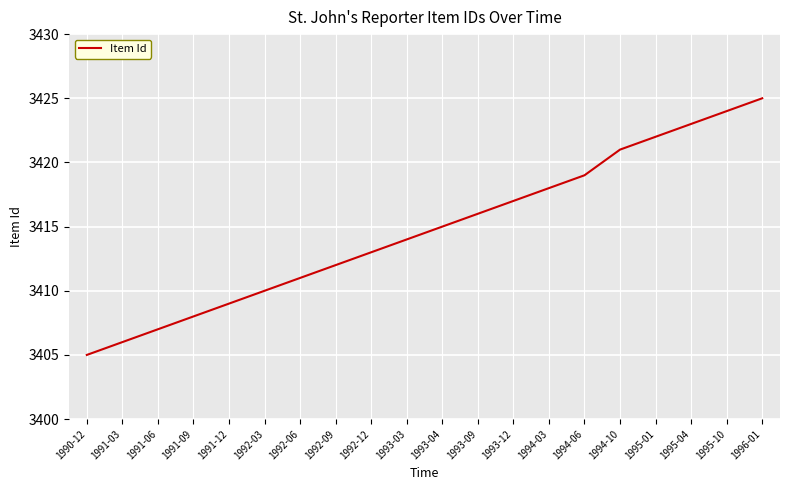

Reading left to right, list all the values displayed in this chart.

3405	3406	3407	3408	3409	3410	3411	3412	3413	3414	3415	3416	3417	3418	3419	3421	3422	3423	3424	3425